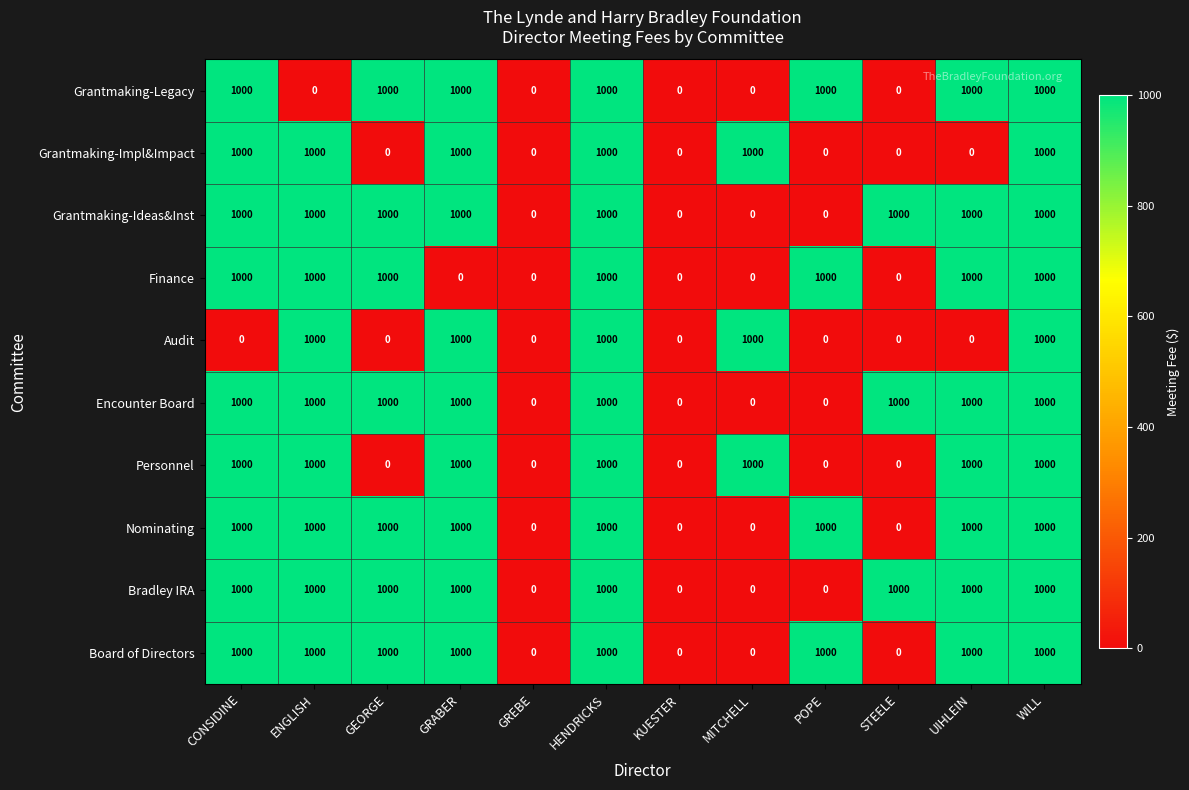

What is the approximate value of Audit at WILL?

1000